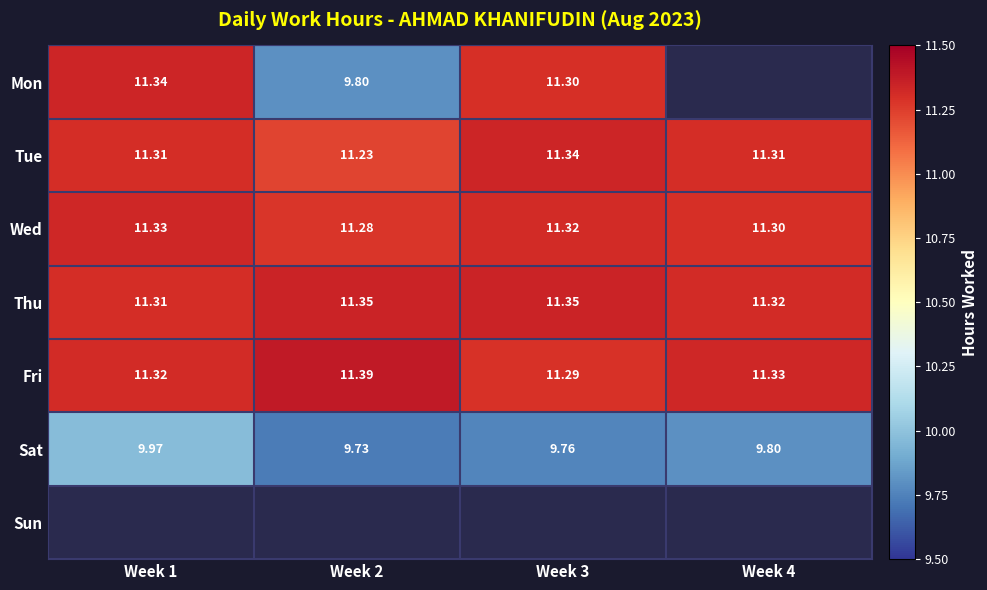

Which has a higher value, Week 1 or Week 4?

Week 4